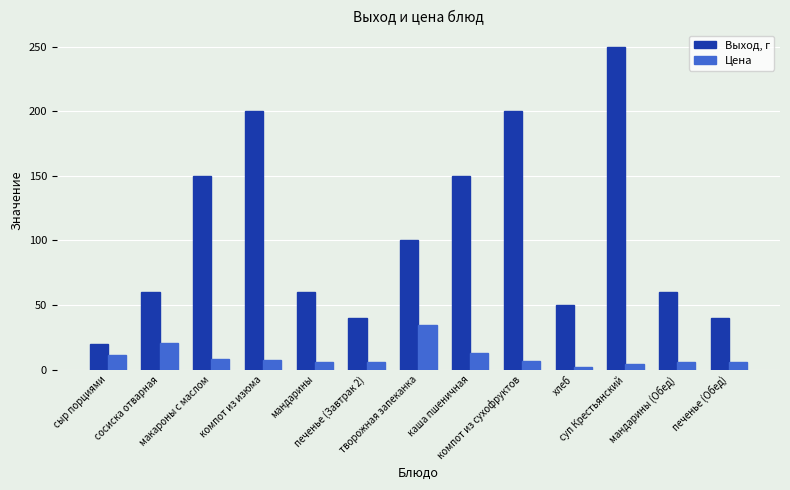

At which category does the chart reach its peak across all series?

суп Крестьянский